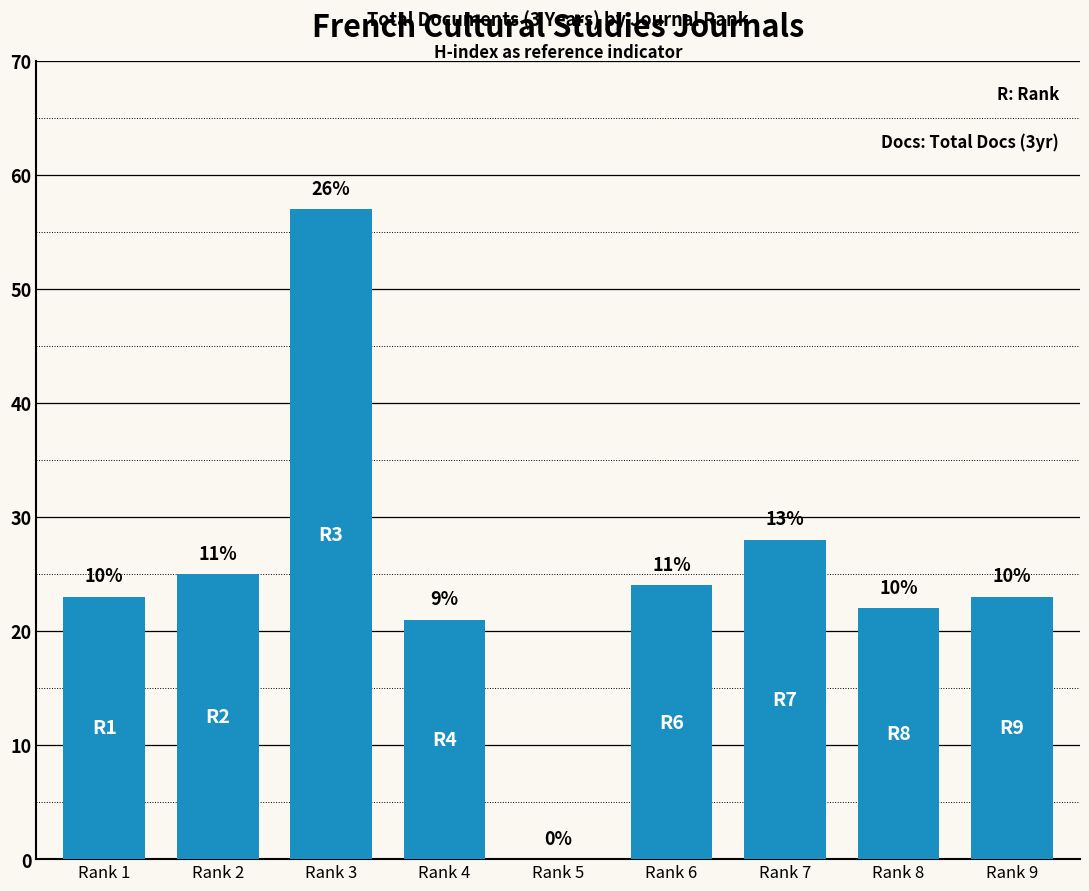

Rank the categories by value from highest to lowest.

Rank 3, Rank 7, Rank 2, Rank 6, Rank 1, Rank 9, Rank 8, Rank 4, Rank 5